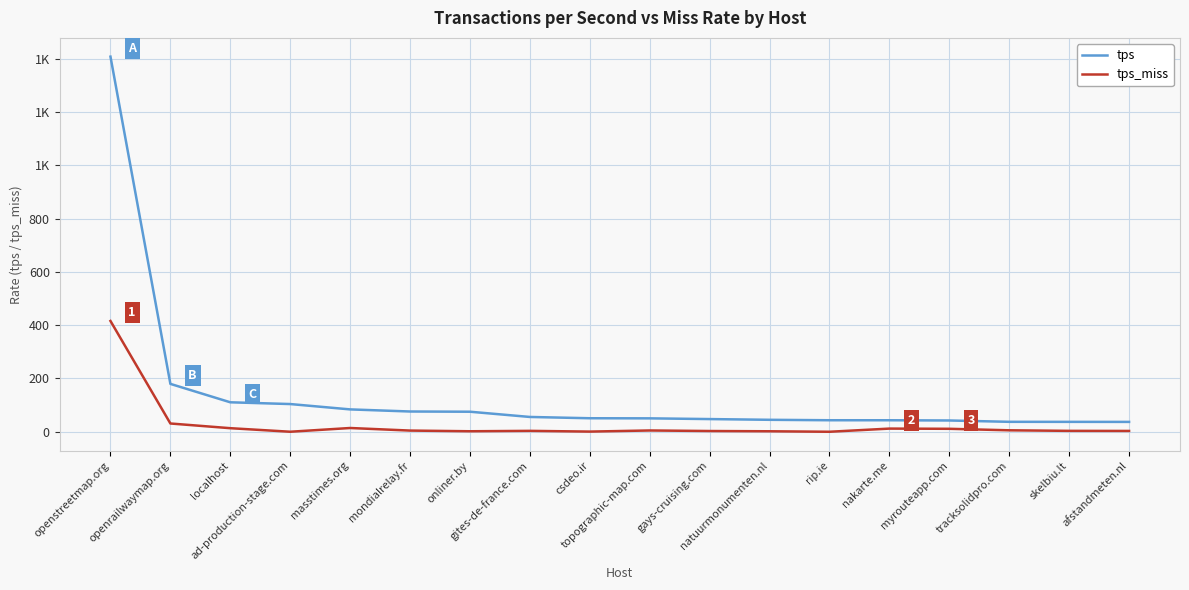

Which series has the largest range (max minus min)?

tps